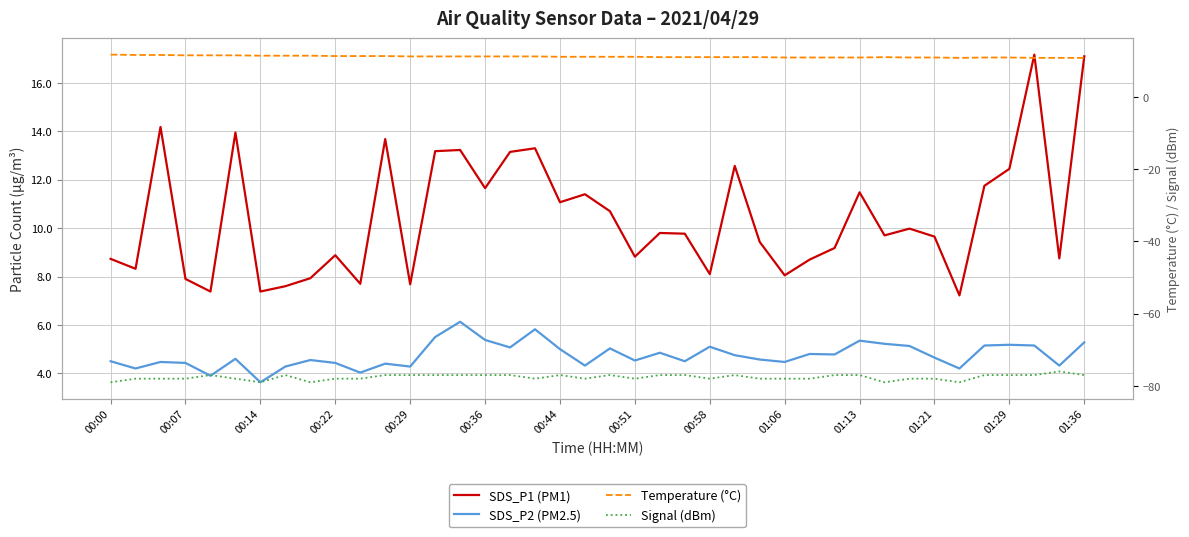

True or false: SDS_P2 (PM2.5) and Temperature (°C) intersect in this chart.

False